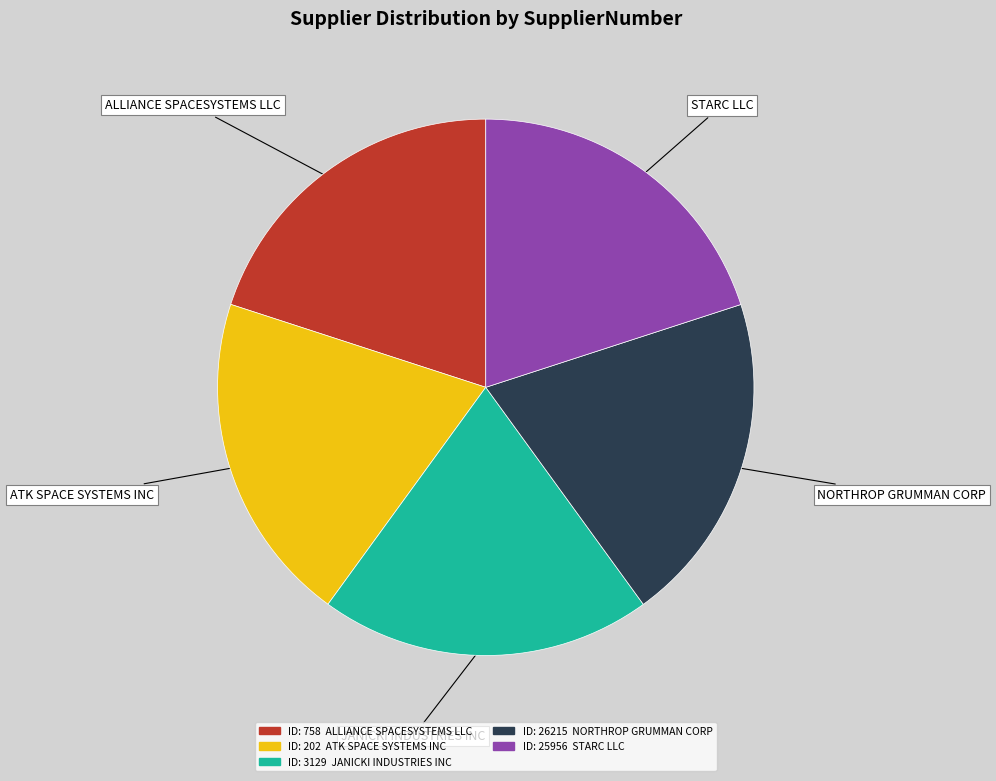

Does any single category account for the majority?

No